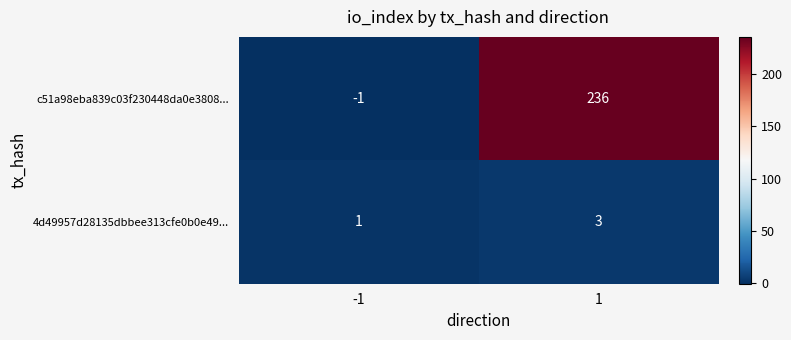

List the series in order of their overall mean, highest first.

c51a98eba839c03f230448da0e3808..., 4d49957d28135dbbee313cfe0b0e49...